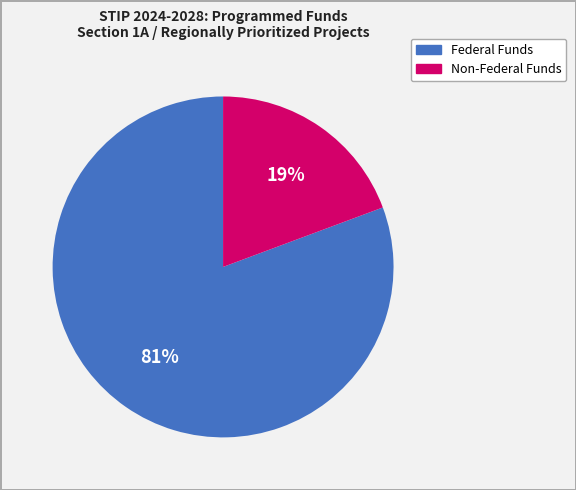

Is there any slice that represents more than half of the pie?

Yes